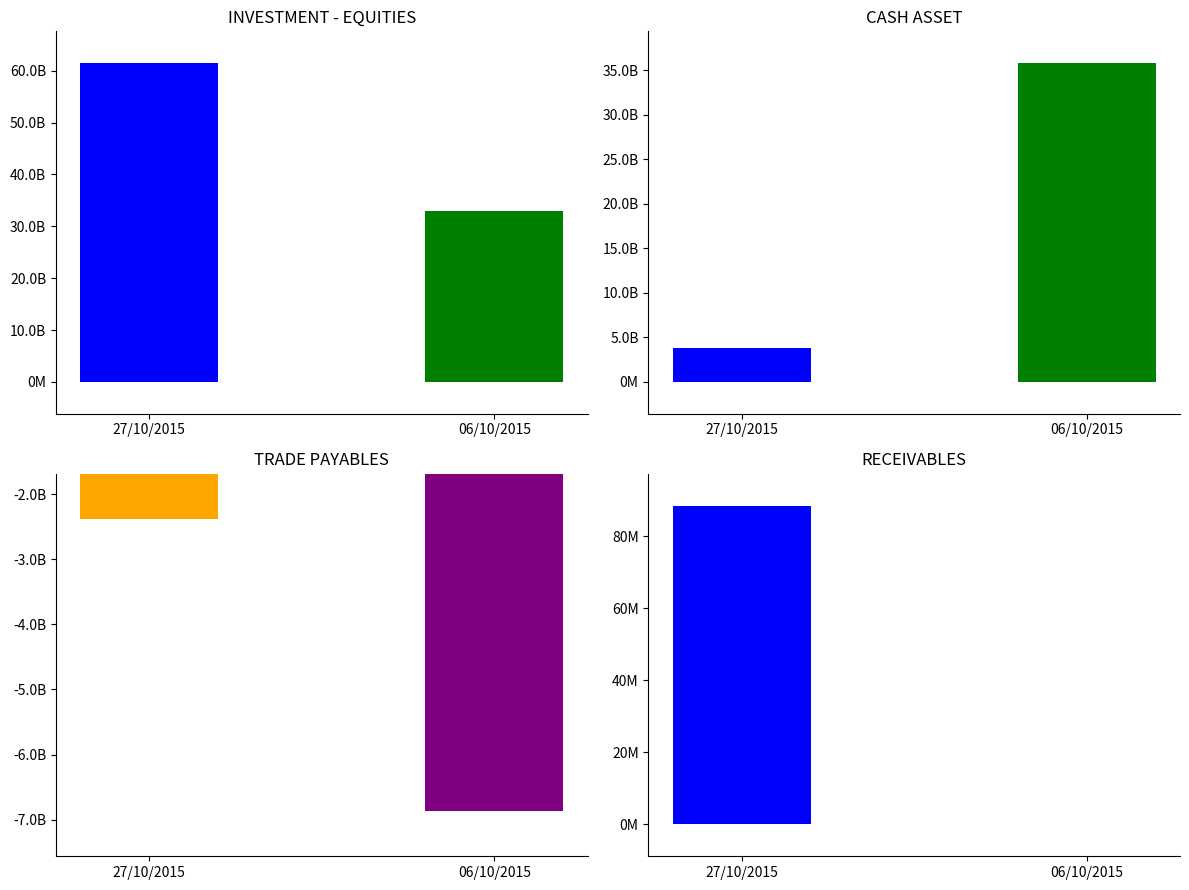

Rank the series by their average value, from lowest to highest.

Amount for 06/10/2015, Amount for 27/10/2015